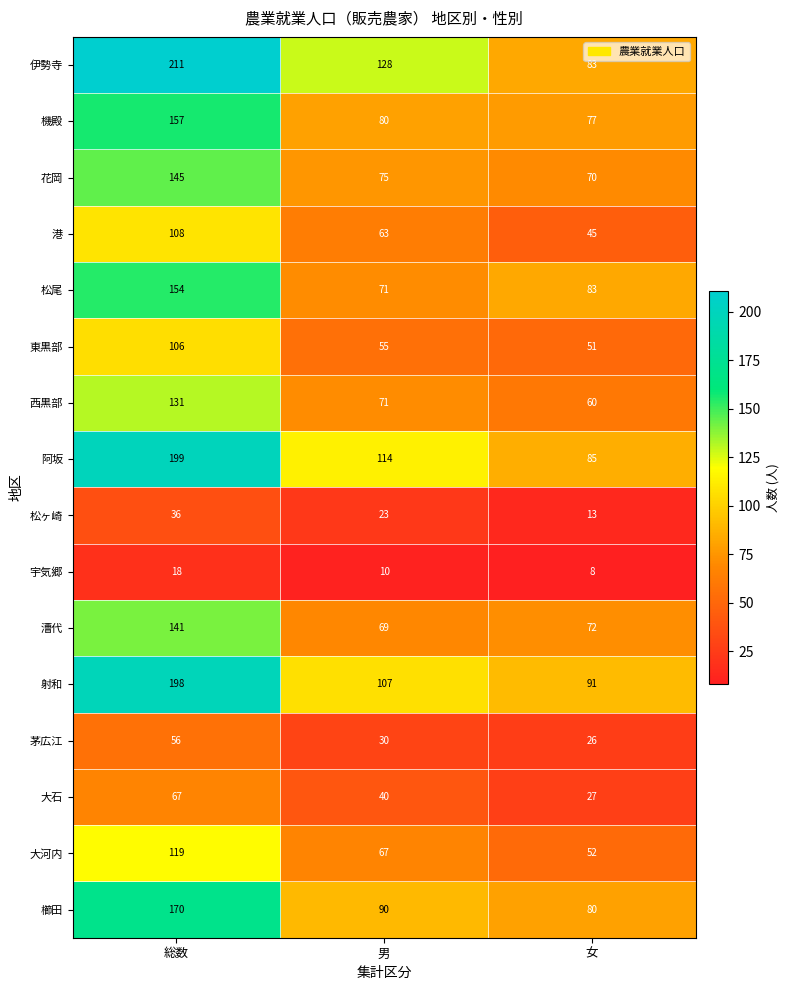

Is it true that 松ヶ崎 equals 13 at 女?

True